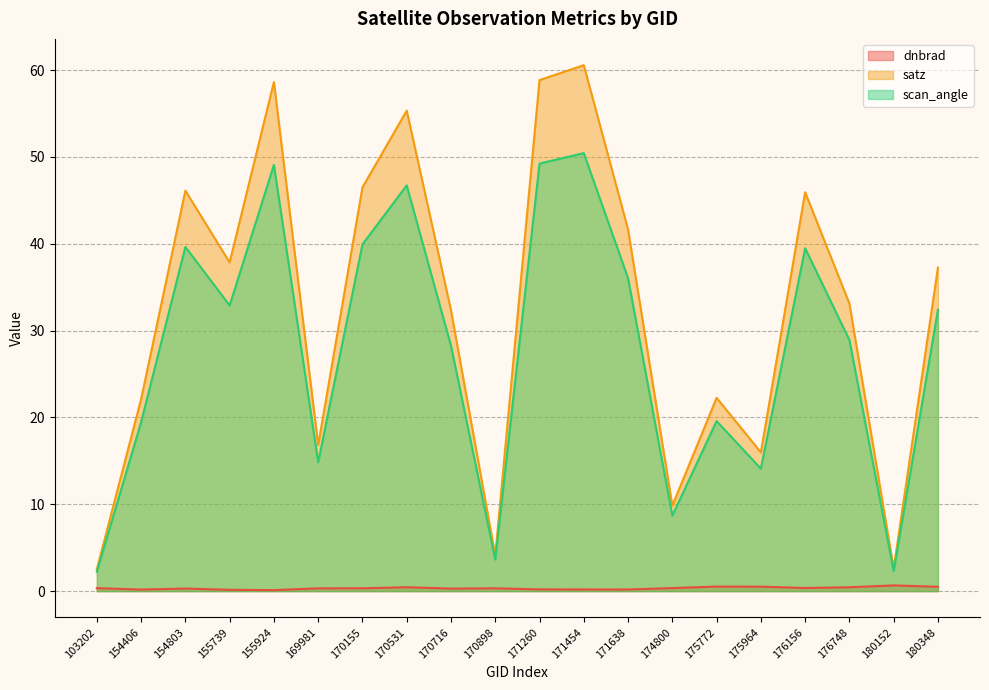

Reading right to left, list all the values displayed in this chart.

dnbrad: 180348=0.5	180152=0.7	176748=0.4	176156=0.4	175964=0.5	175772=0.5	174800=0.4	171638=0.2	171454=0.2	171260=0.2	170898=0.3	170716=0.3	170531=0.4	170155=0.3	169981=0.3	155924=0.1	155739=0.1	154803=0.3	154406=0.2	103202=0.3
satz: 180348=37.3	180152=2.6	176748=33.1	176156=45.9	175964=16.0	175772=22.3	174800=9.8	171638=41.6	171454=60.6	171260=58.8	170898=4.1	170716=32.3	170531=55.3	170155=46.5	169981=16.8	155924=58.6	155739=37.8	154803=46.1	154406=22.1	103202=2.5
scan_angle: 180348=32.4	180152=2.3	176748=28.9	176156=39.5	175964=14.1	175772=19.6	174800=8.7	171638=36.0	171454=50.4	171260=49.2	170898=3.6	170716=28.3	170531=46.7	170155=39.9	169981=14.8	155924=49.1	155739=32.9	154803=39.6	154406=19.5	103202=2.2